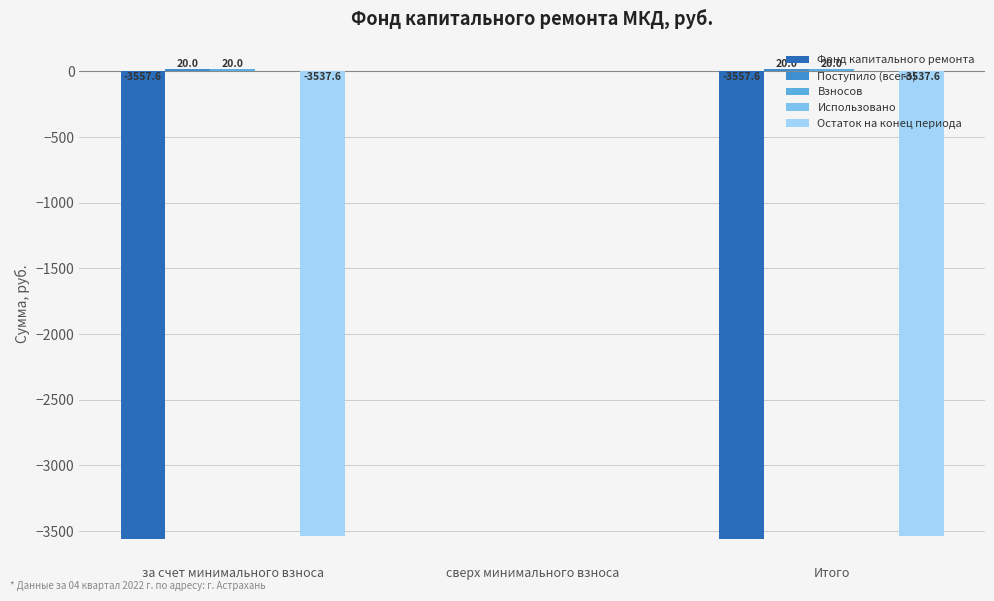

At which label does Фонд капитального ремонта reach its peak?

сверх минимального взноса